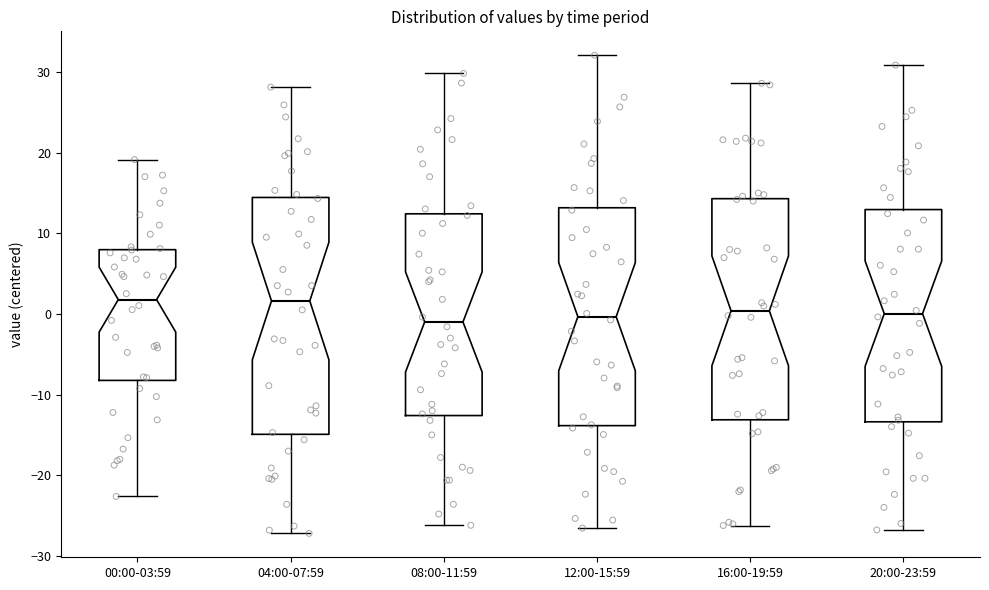

Reading left to right, read every box against the y-axis: the position of its median line, the range the box covers, and the ends of its whiskers. The values are not printed on the chart, so give them approximately, as read against the axis.

00:00-03:59: median 2, box -8 to 8, whiskers -23 to 19
04:00-07:59: median 2, box -15 to 14, whiskers -27 to 28
08:00-11:59: median -1, box -13 to 12, whiskers -26 to 30
12:00-15:59: median 0, box -14 to 13, whiskers -27 to 32
16:00-19:59: median 0, box -13 to 14, whiskers -26 to 29
20:00-23:59: median 0, box -13 to 13, whiskers -27 to 31